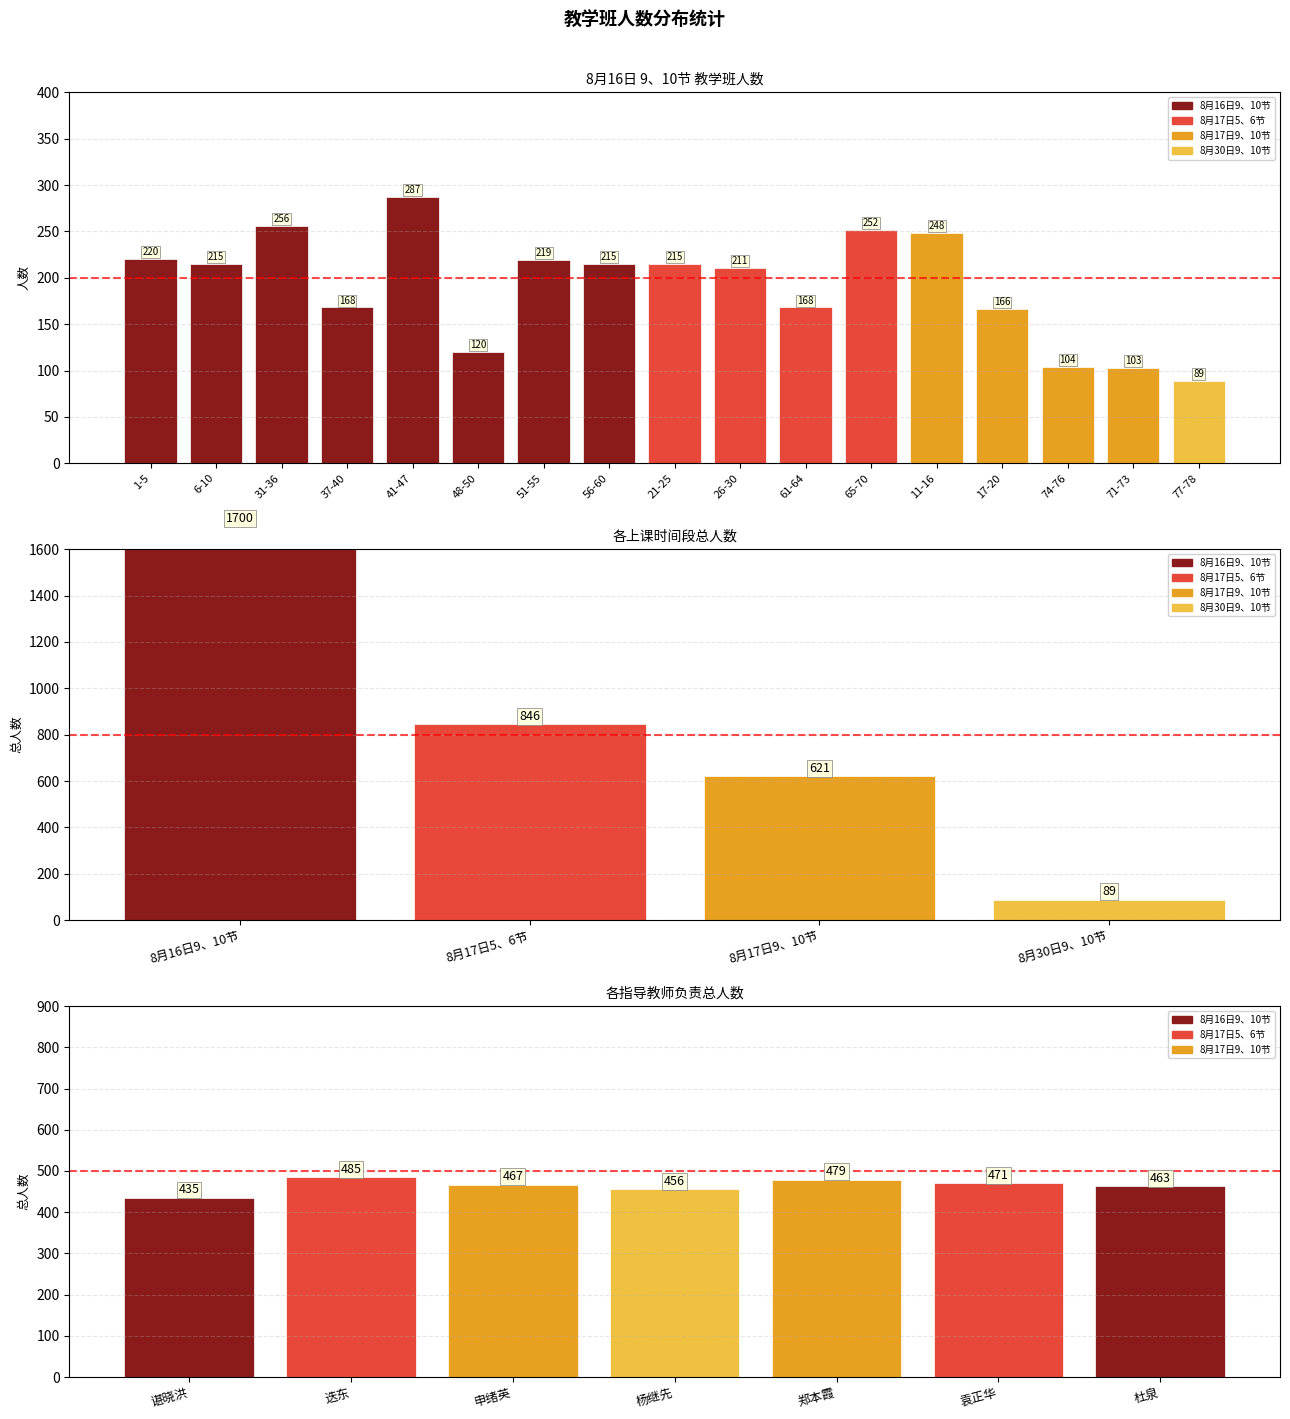

What is the smallest value displayed?

89